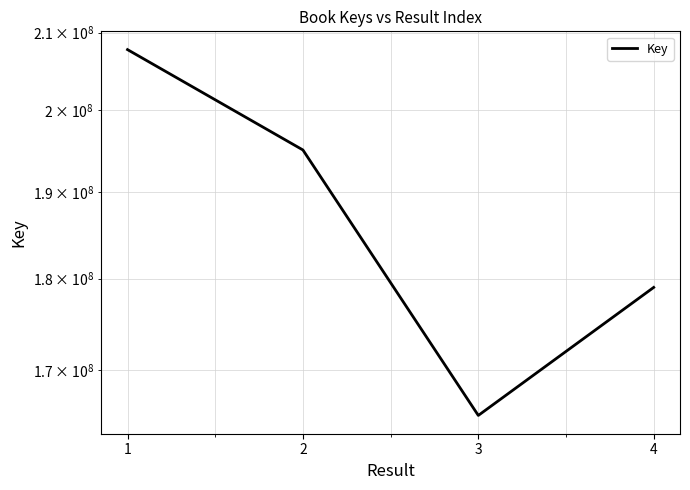

How many lines are shown in the chart?

1